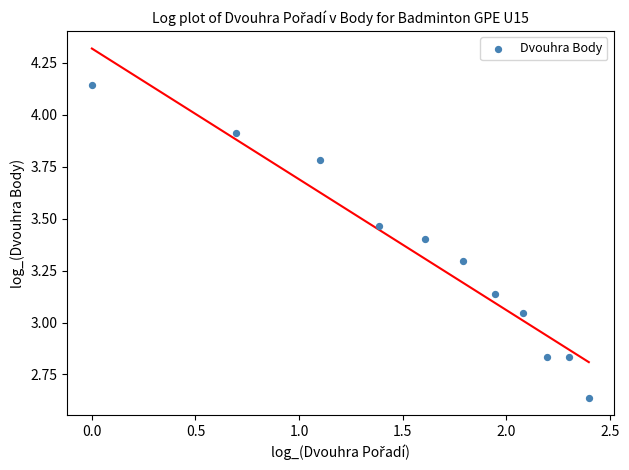

What is the average Y value?

3.3